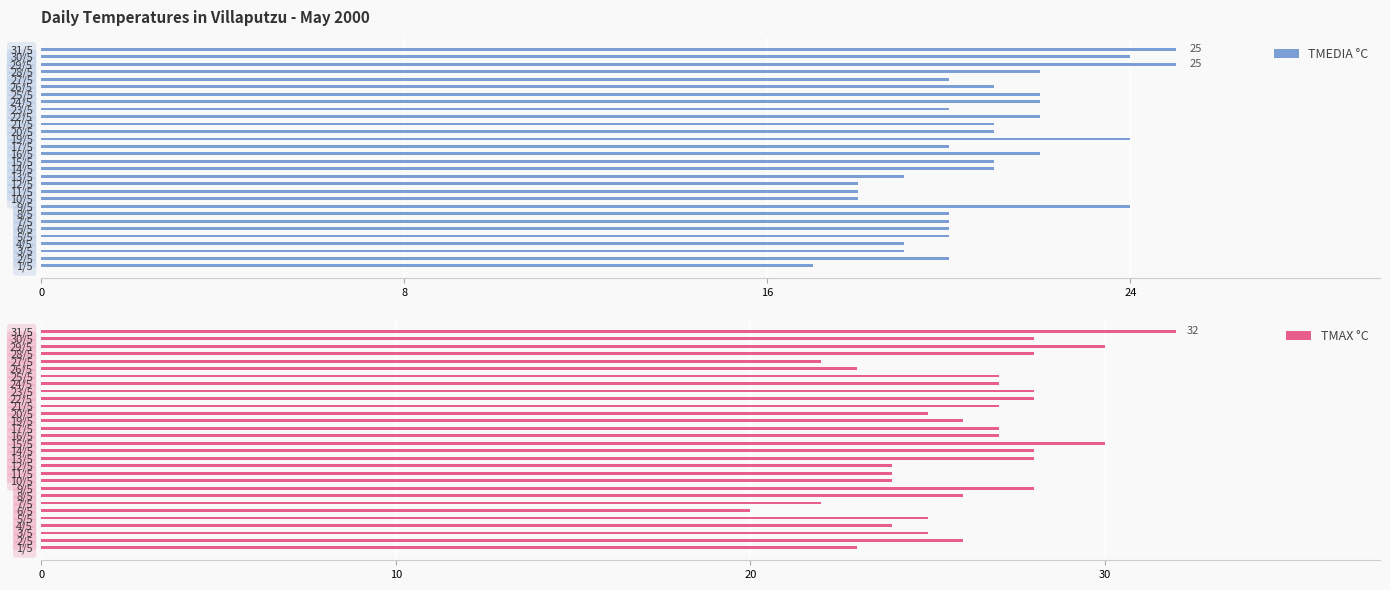

The TMAX °C series shows 32 at 31/5. True or false?

True